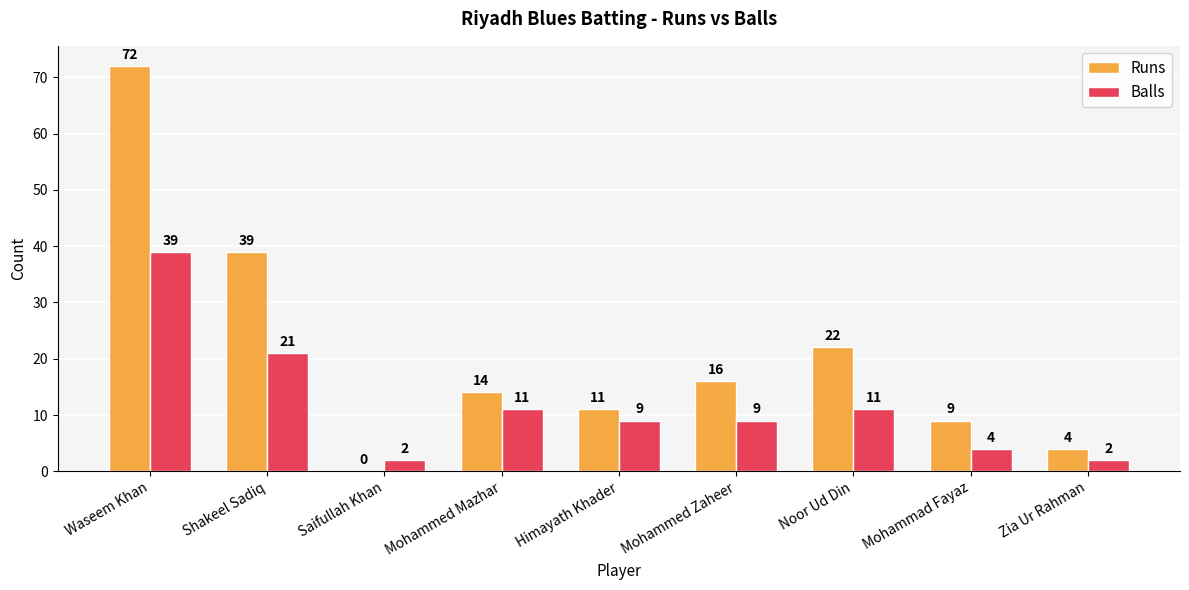

What is the total value across all series at Waseem Khan?

111